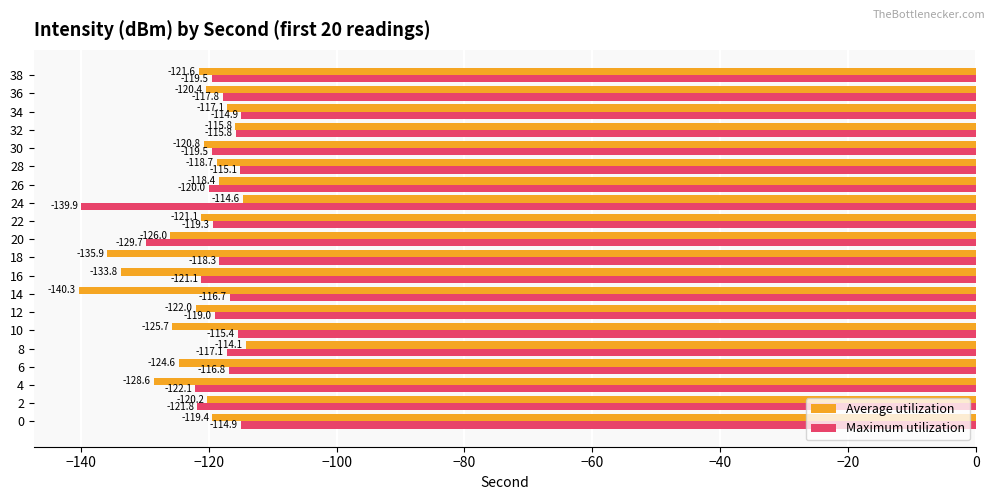

How many values in the Maximum utilization series are below -118?

11